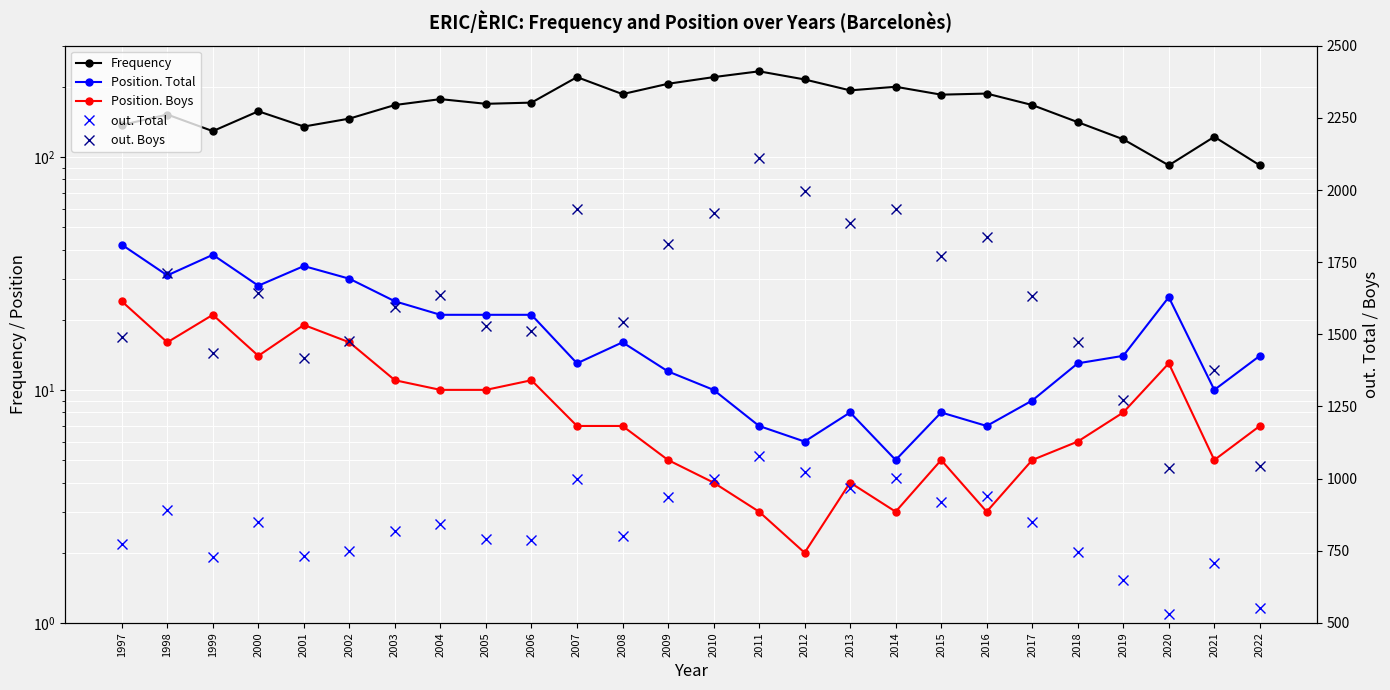

True or false: Position. Total and out. Total intersect in this chart.

False